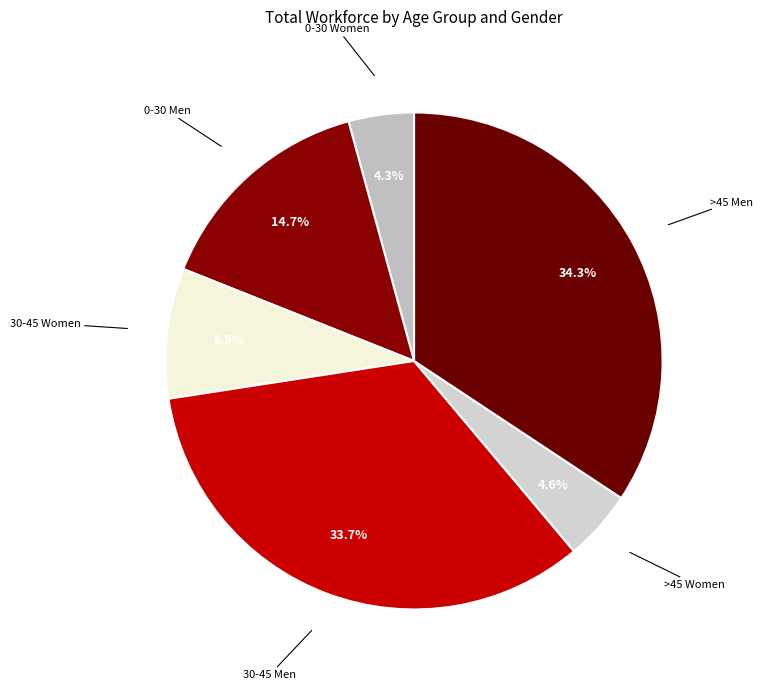

Which slice is the largest?

>45 Men